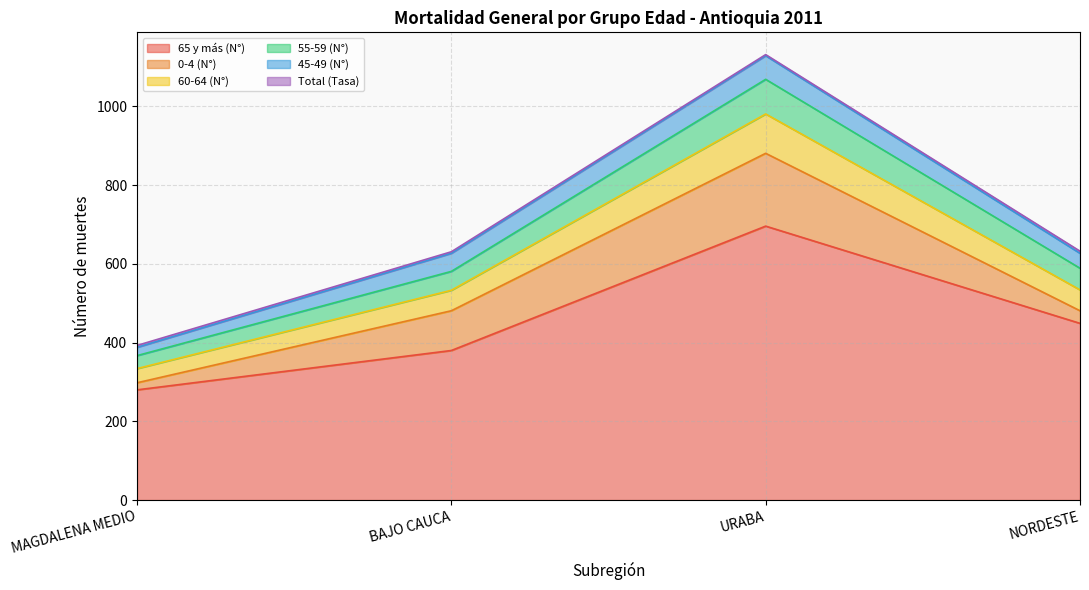

What is the smallest value displayed?

18